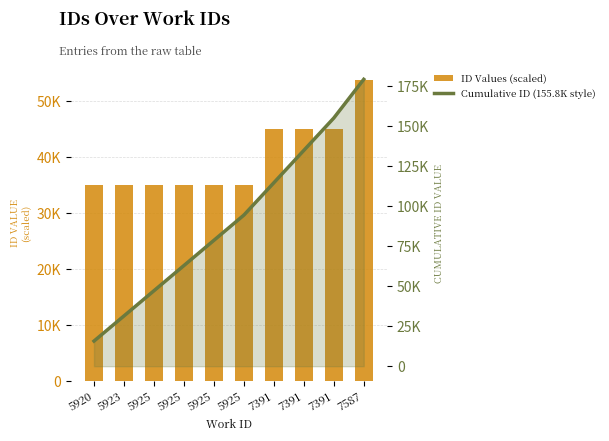

True or false: Cumulative ID (155.8K style) has a value of 25158.7 at 5925.

False